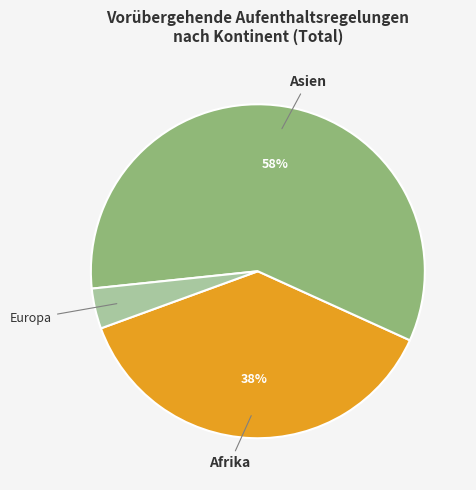

Which slice is the largest?

Asien